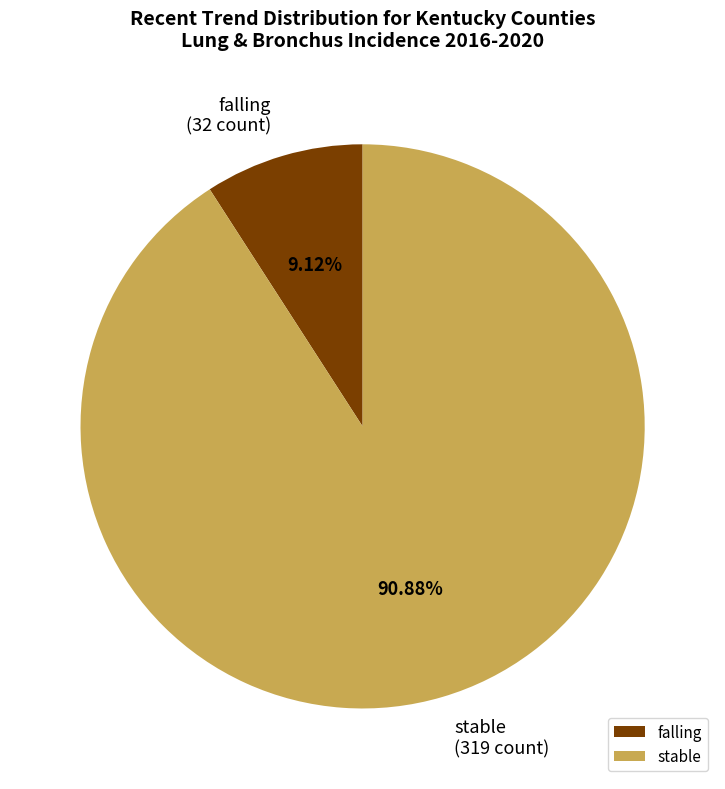

How many segments does this pie chart have?

2